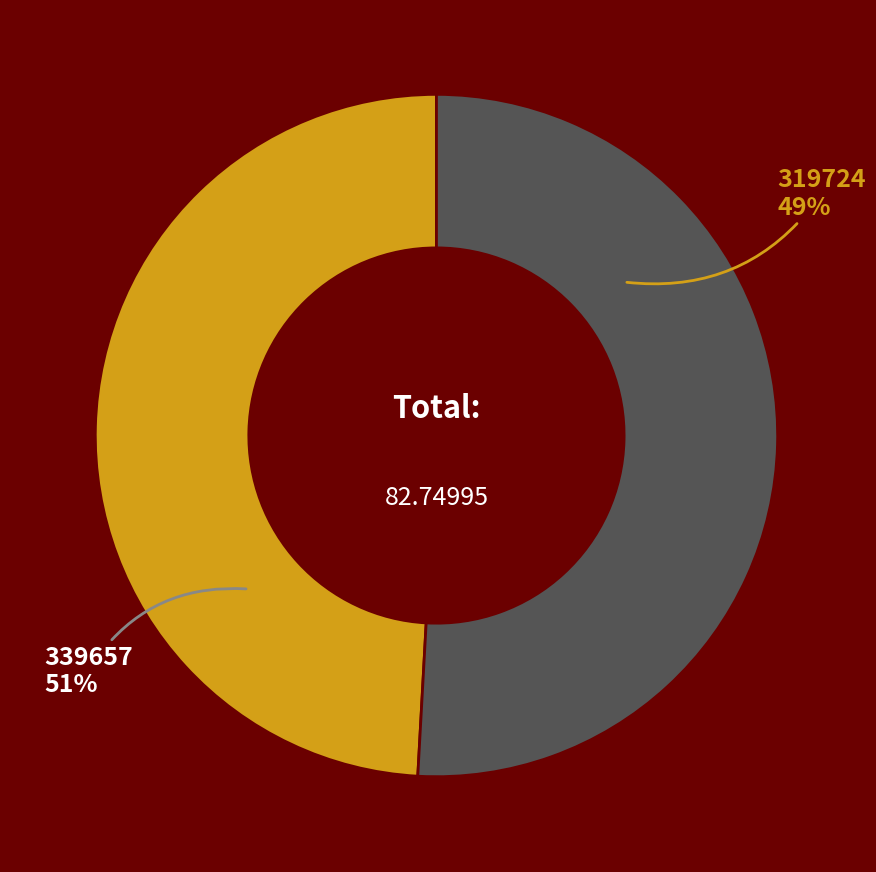

What is the total percentage of 339657 and 319724?

100.0%